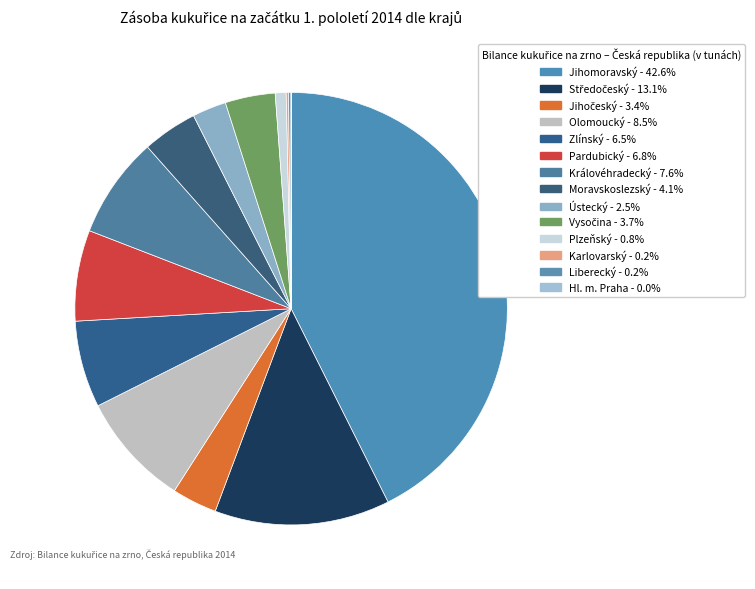

To the nearest percent, what is the difference between the Královéhradecký and Karlovarský slice percentages?

7%